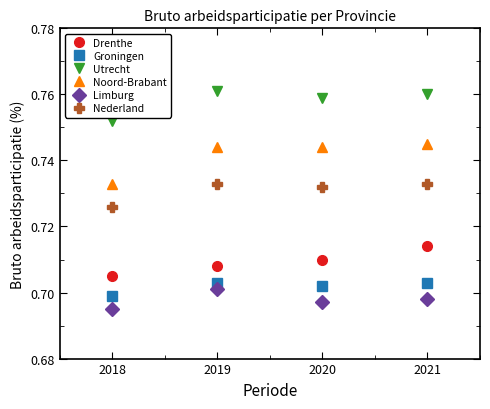

True or false: Utrecht has more than 0 interior local peaks.

True